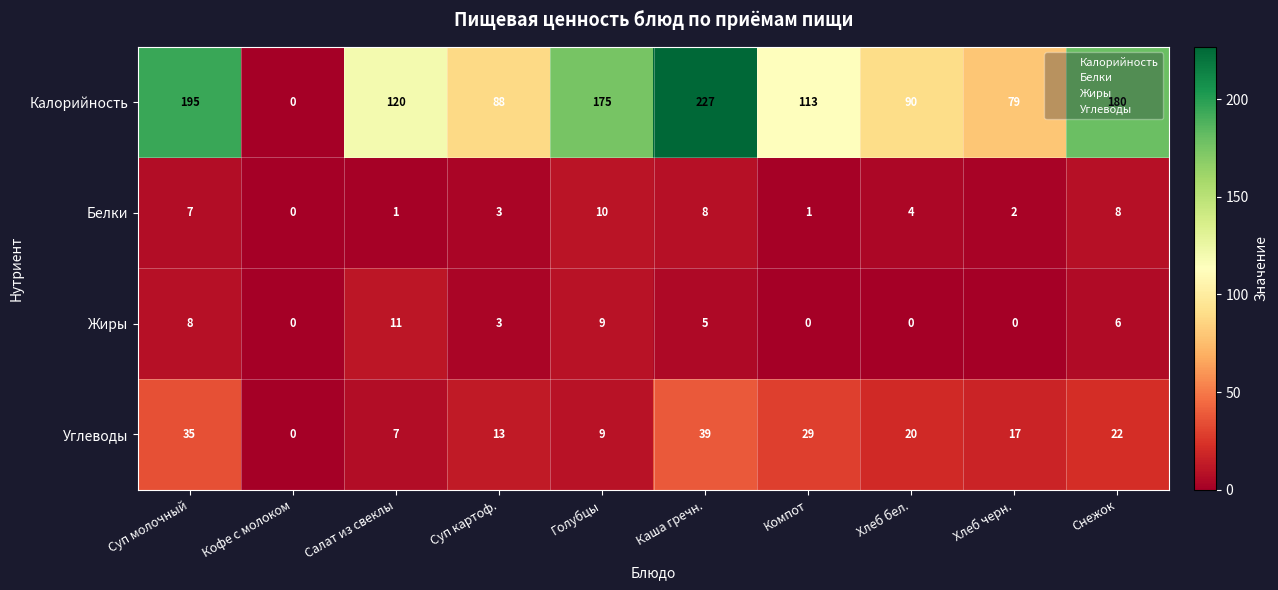

What is the spread (max minus min) of values at Салат из свеклы?

119